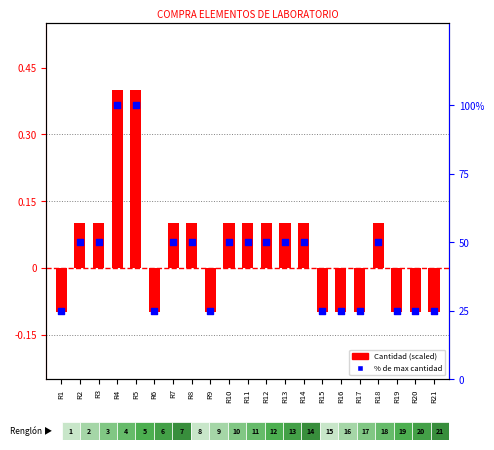

At which category is the sum across all series the highest?

R4